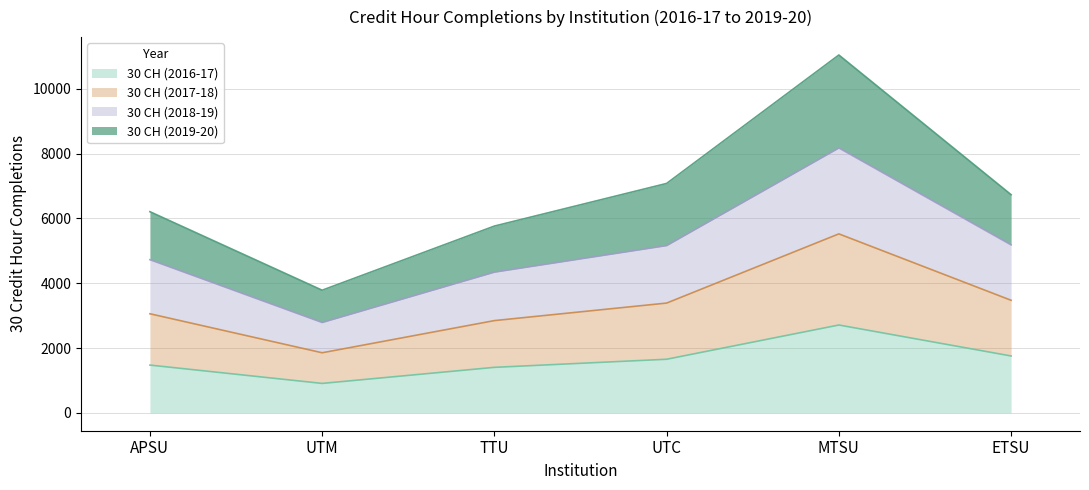

How many lines are shown in the chart?

4